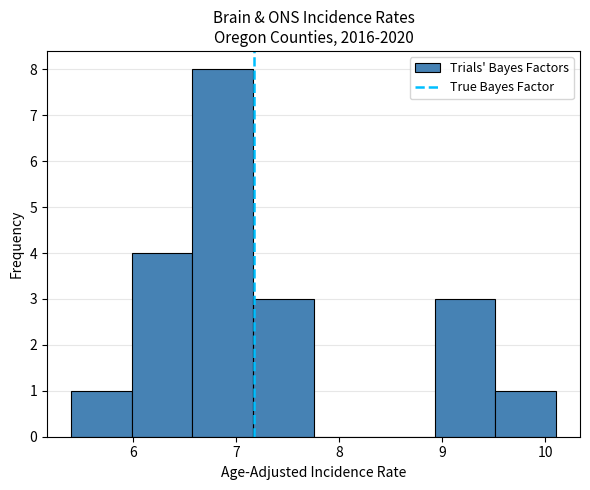

Reading left to right, transcribe this chart: for each bar, give the range it covers on the x-axis and its height. Neither the bar edges nor the heights are printed on the chart, so give them approximately, as read against the axes.

5.4 to 6.0: 1
6.0 to 6.6: 4
6.6 to 7.2: 8
7.2 to 7.8: 3
7.8 to 8.3: 0
8.3 to 8.9: 0
8.9 to 9.5: 3
9.5 to 10.1: 1